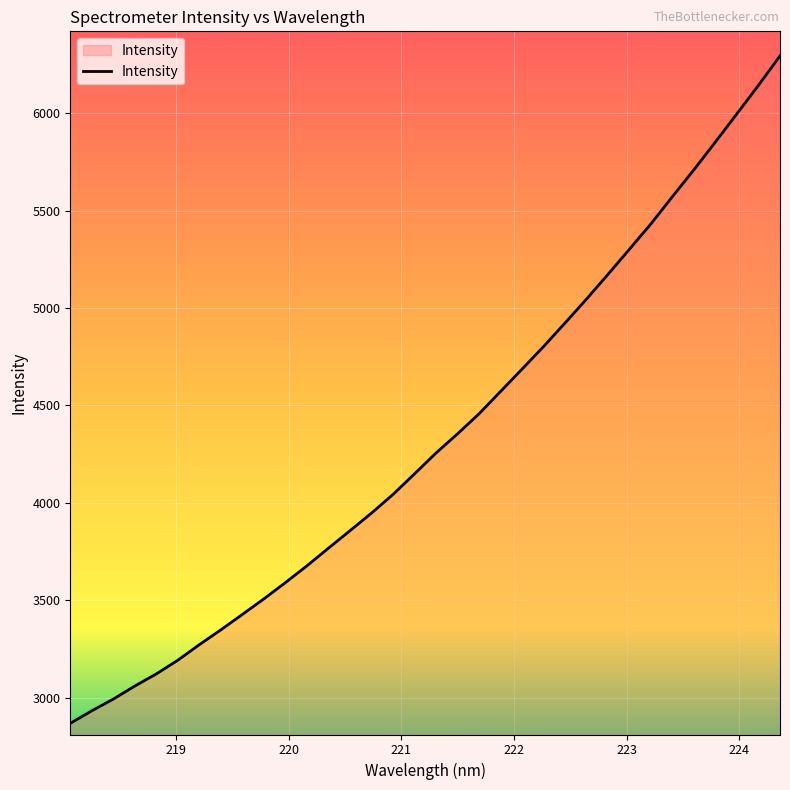

What is the difference between the maximum and minimum values?

3427.7